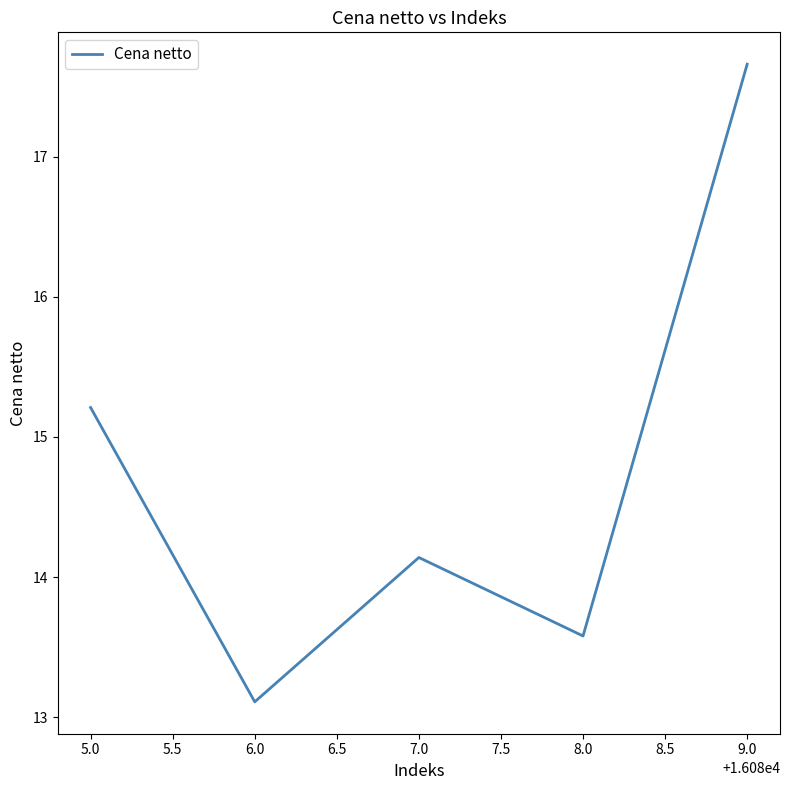

List the labels in order of value, smallest first.

6.0, 8.0, 7.0, 5.0, 9.0